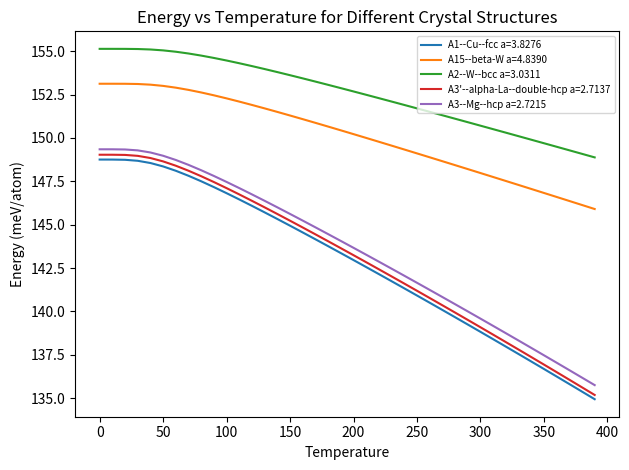

Which series has the widest spread of values?

A3'--alpha-La--double-hcp a=2.7137